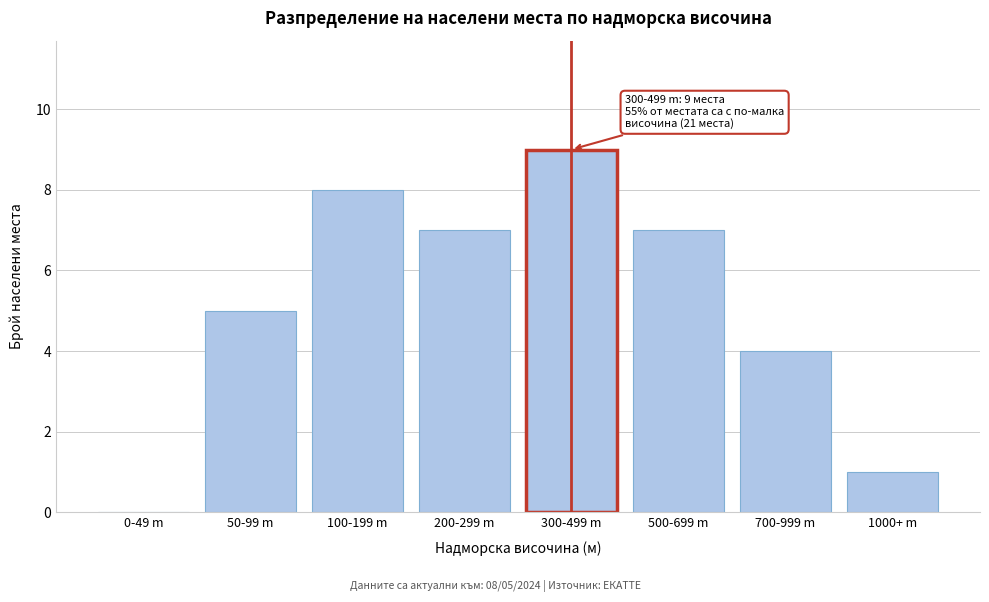

Reading left to right, list all the values displayed in this chart.

0-49 m=0	50-99 m=5	100-199 m=8	200-299 m=7	300-499 m=9	500-699 m=7	700-999 m=4	1000+ m=1